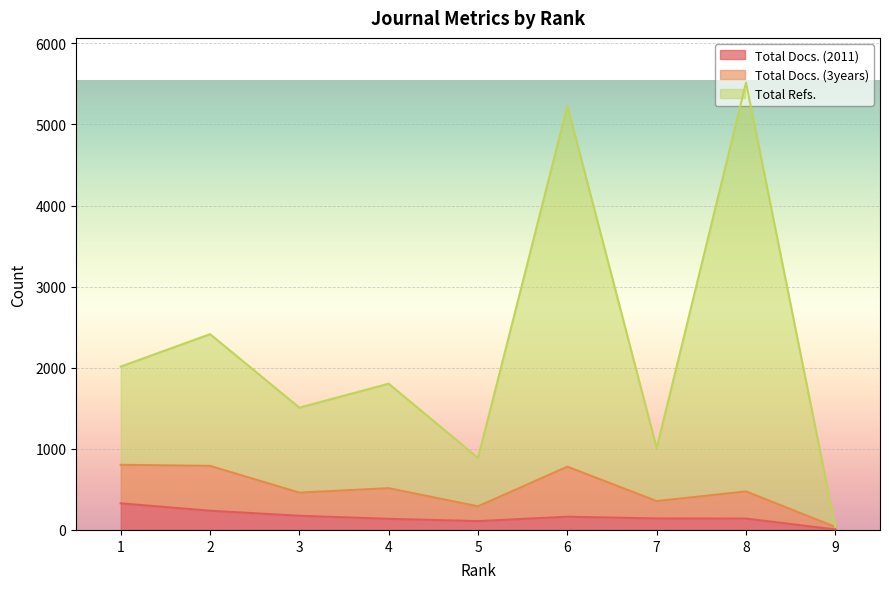

How many interior local peaks does the Total Refs. series have?

4